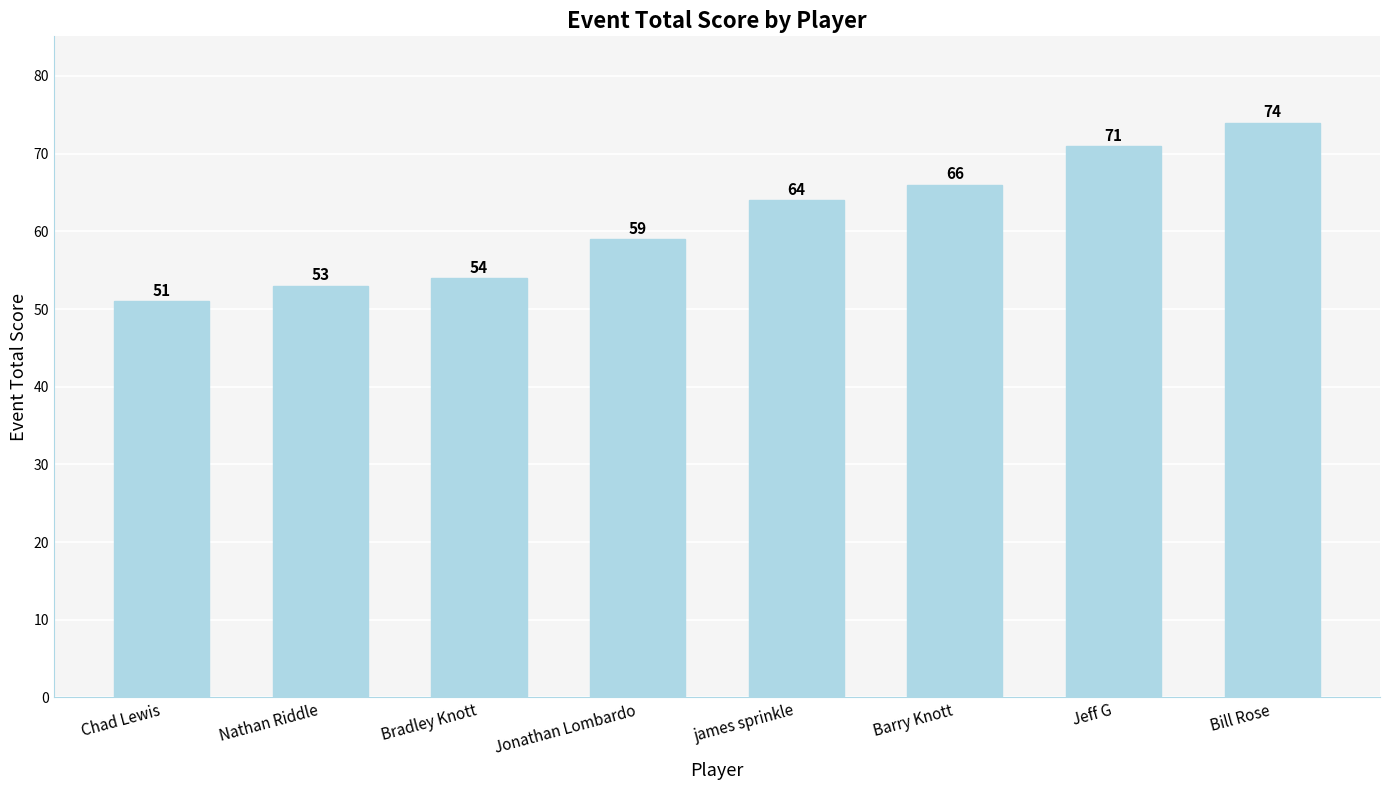

What value does the data have at james sprinkle?

64